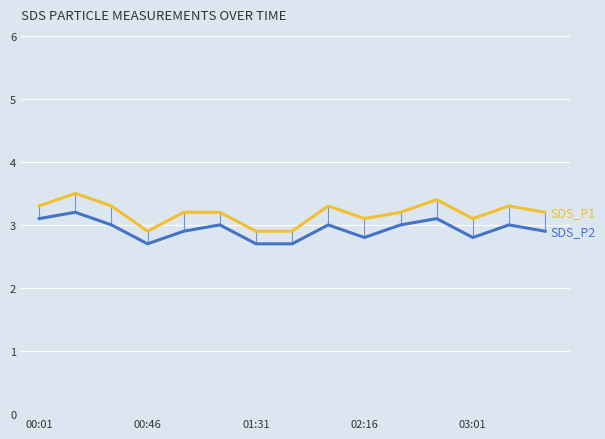

What is the minimum value shown in the chart?

2.7